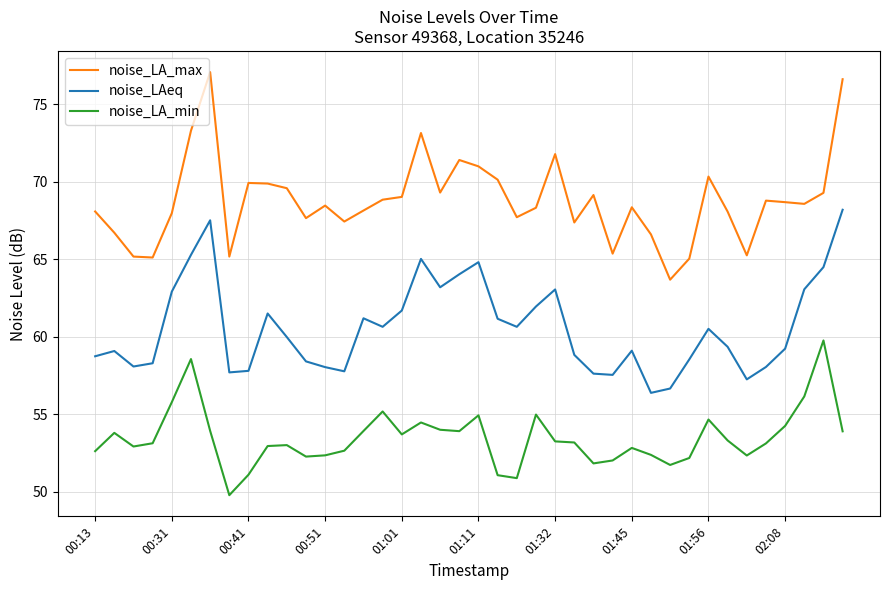

What is the difference between the maximum and minimum values in the noise_LA_max series?

13.4